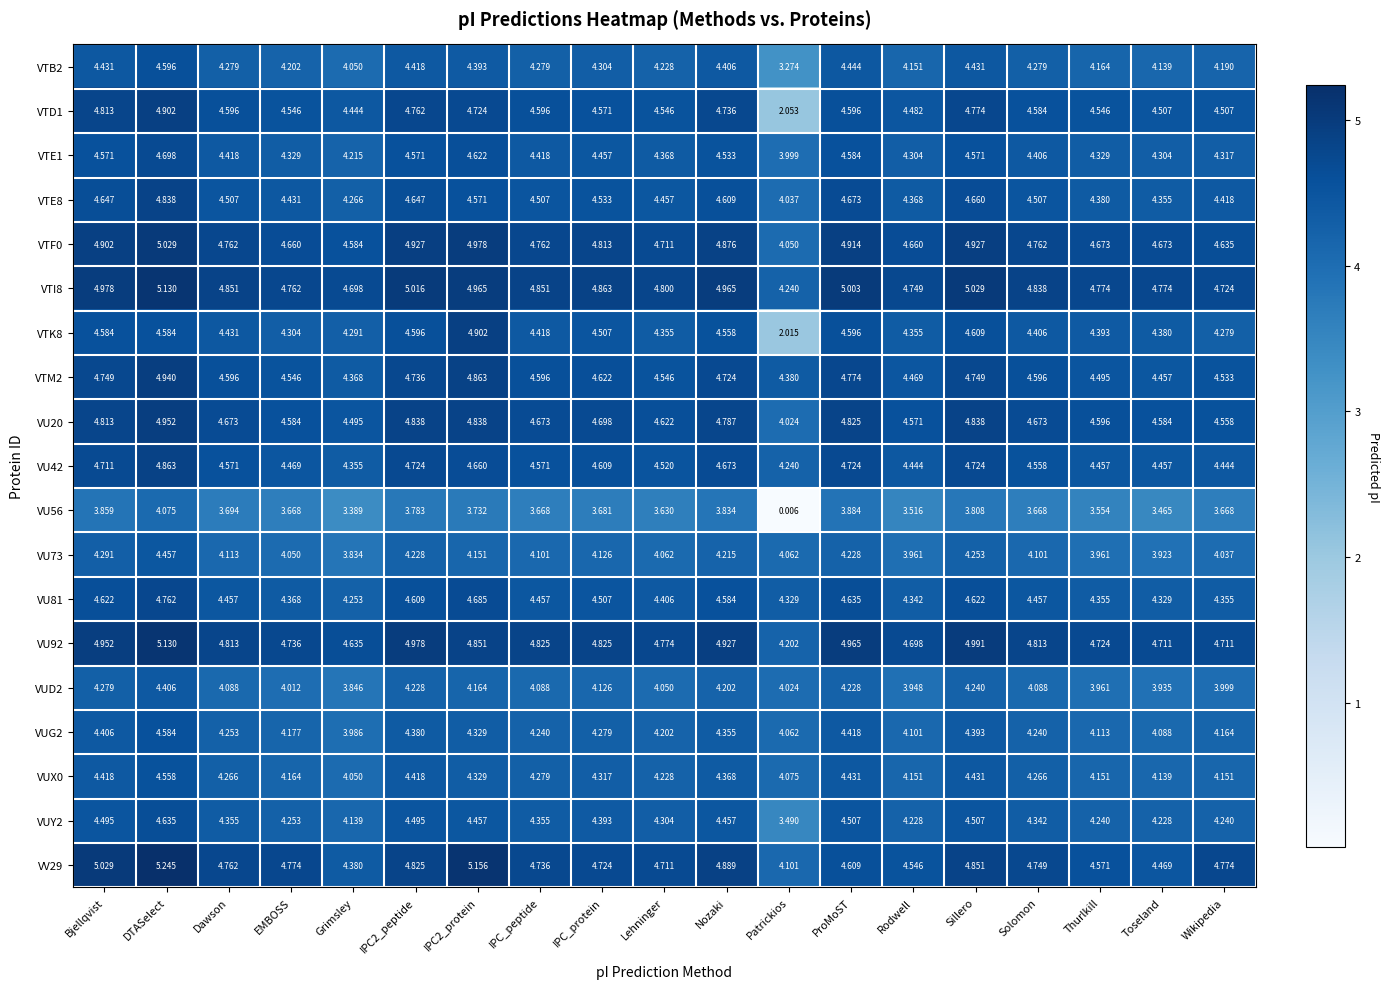

Is the value of VV29 at ProMoST greater than the value of VU92 at Lehninger?

No